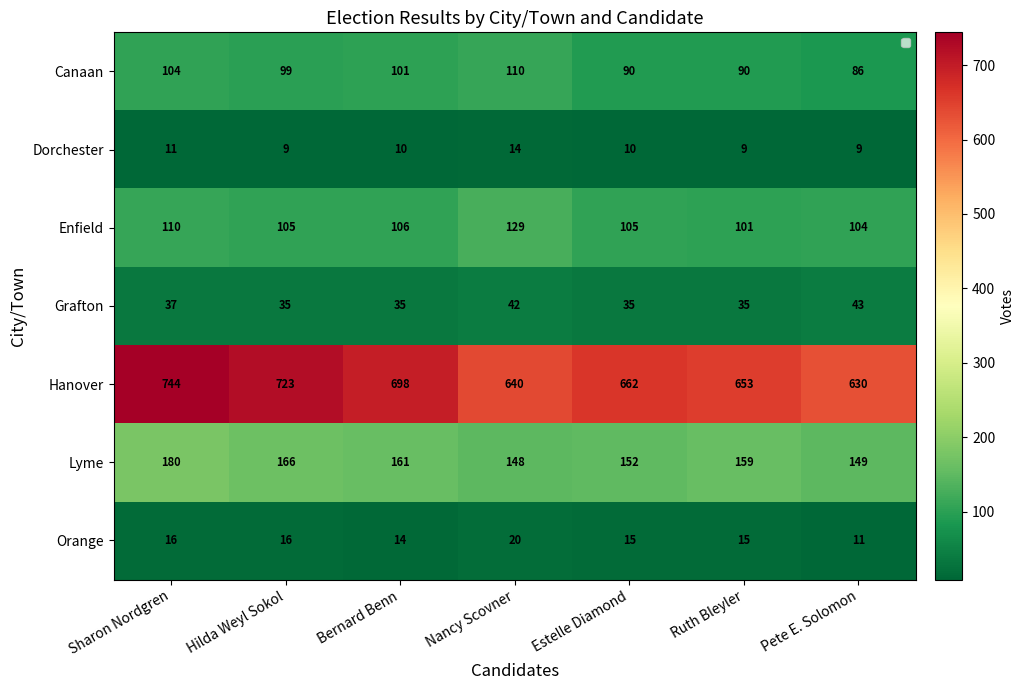

How many values in the Lyme series exceed 159?

3